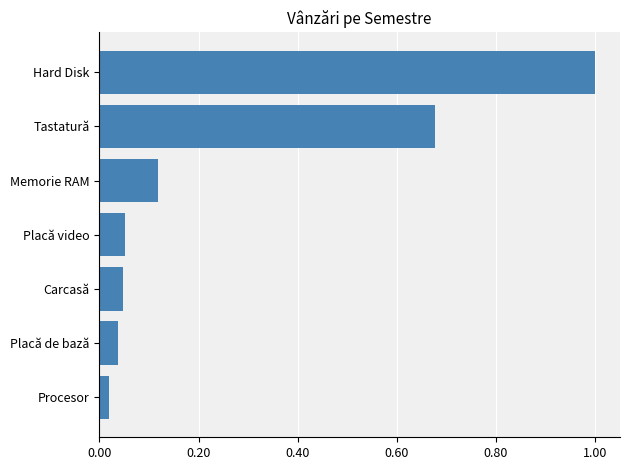

The value at Tastatură is 1.1. True or false?

False